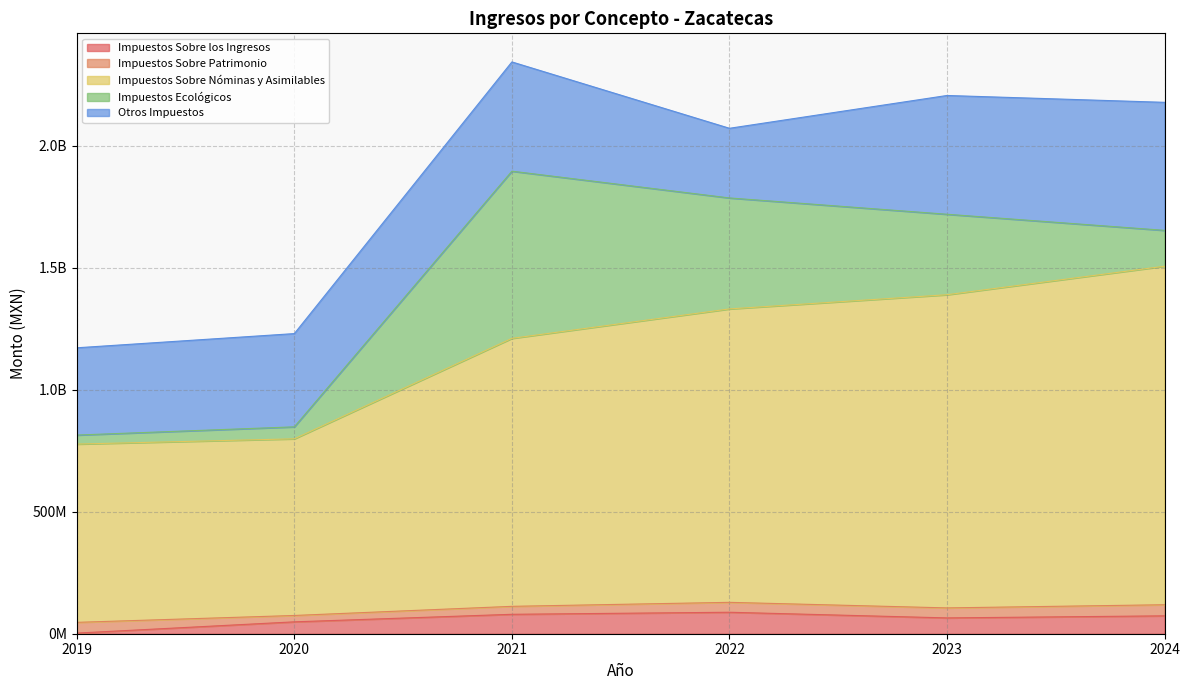

Reading left to right, transcribe all the data shown in this chart.

Impuestos Sobre los Ingresos: 2019=2571638.5	2020=48672937.0	2021=79610318.0	2022=88000921.0	2023=64828277.0	2024=73314817.0
Impuestos Sobre Patrimonio: 2019=44020847.0	2020=26123026.0	2021=32626457.0	2022=40637191.0	2023=41011701.0	2024=45499272.0
Impuestos Sobre Nóminas y Asimilables: 2019=730720487.0	2020=724072299.7	2021=1098405329.0	2022=1202680001.0	2023=1283653536.0	2024=1387515499.0
Impuestos Ecológicos: 2019=36961531.0	2020=49120682.2	2021=685249735.2	2022=454867551.7	2023=329824268.9	2024=146990830.8
Otros Impuestos: 2019=357708624.6	2020=382191348.9	2021=447820515.3	2022=285528129.1	2023=486858124.5	2024=524766831.7